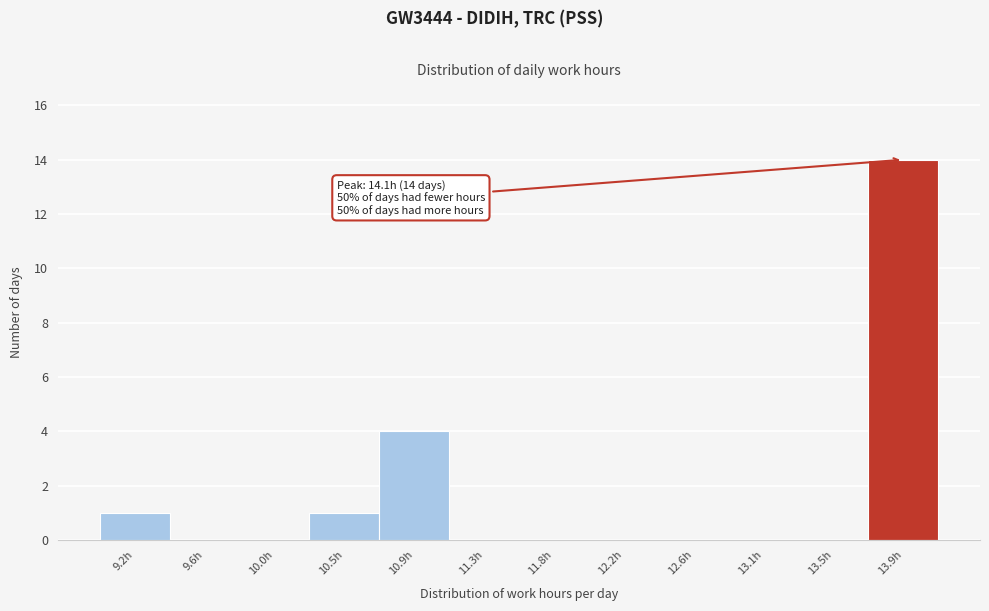

Reading right to left, transcribe all the data shown in this chart.

13.9h=14	13.5h=0	13.1h=0	12.6h=0	12.2h=0	11.8h=0	11.3h=0	10.9h=4	10.5h=1	10.0h=0	9.6h=0	9.2h=1